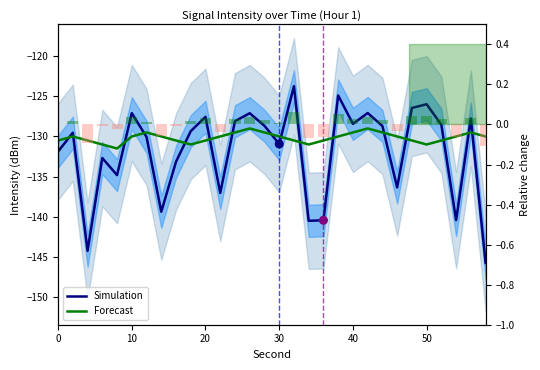

At how many categories does at least one series exceed -128?

9